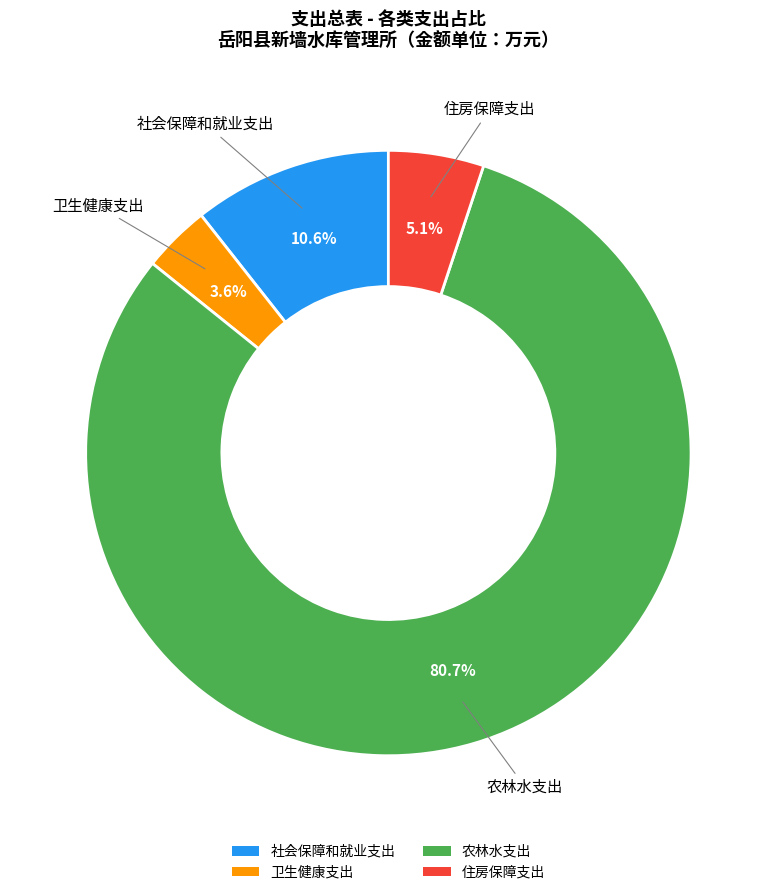

Rank the categories by value from lowest to highest.

卫生健康支出, 住房保障支出, 社会保障和就业支出, 农林水支出